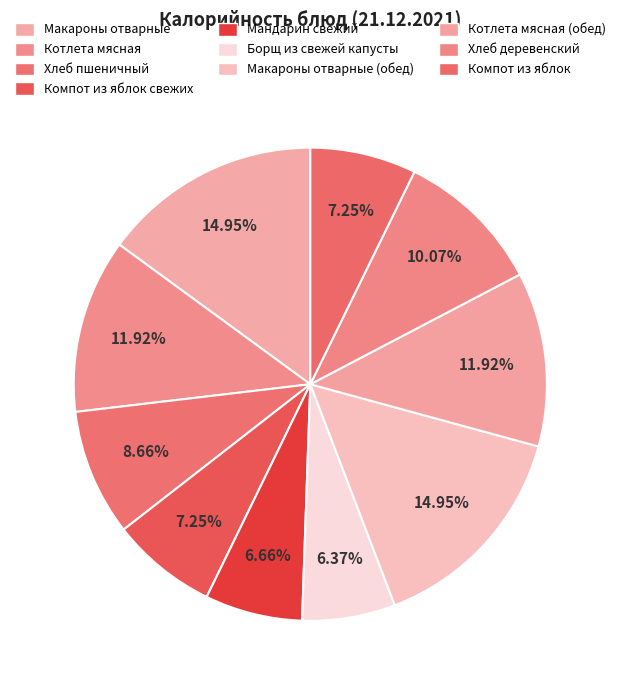

How many segments does this pie chart have?

10